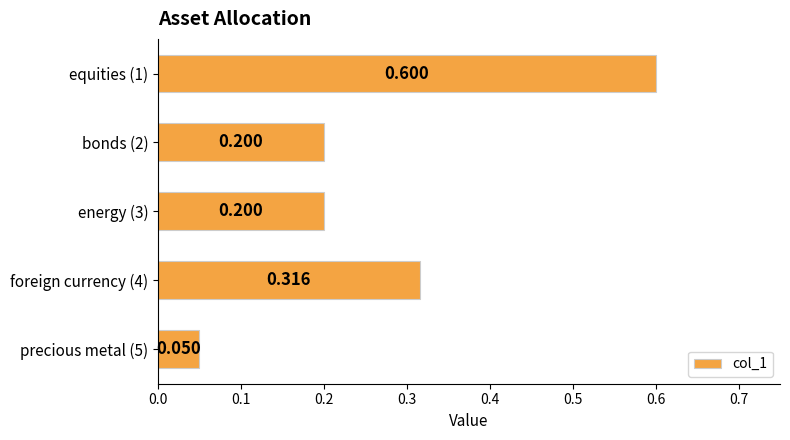

How many categories are shown in the chart?

5